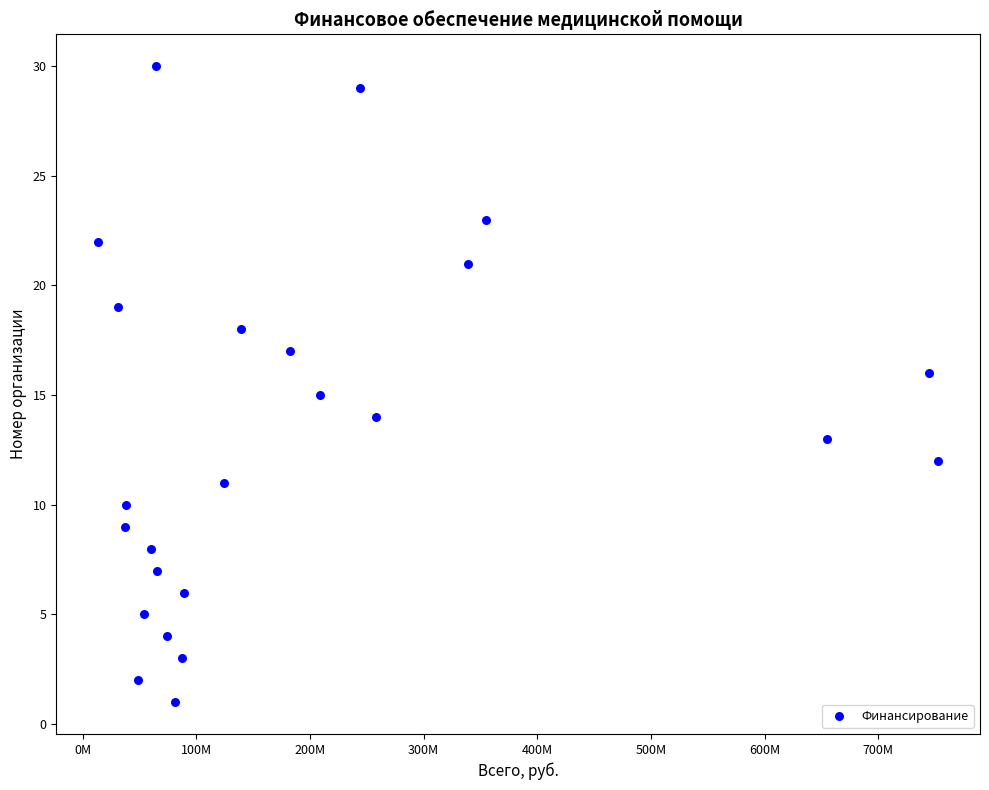

What is the range of Y values (max minus min)?

29